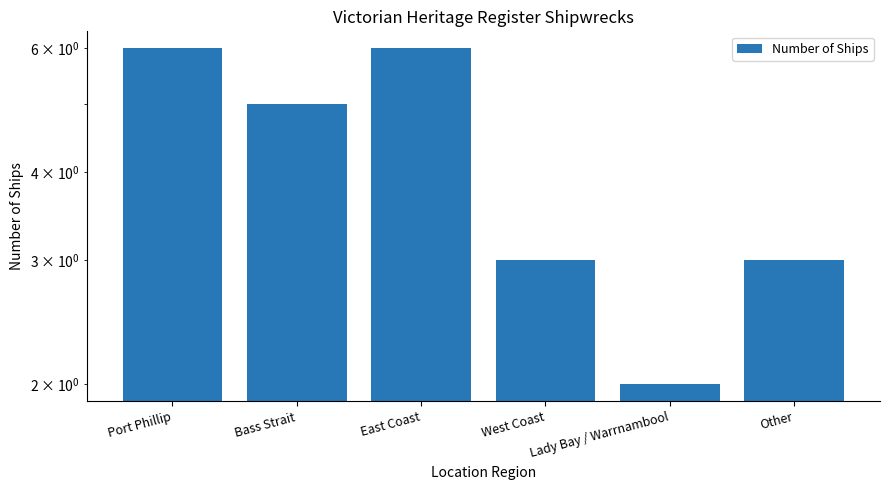

What is the difference between the values at Lady Bay / Warrnambool and Other?

1